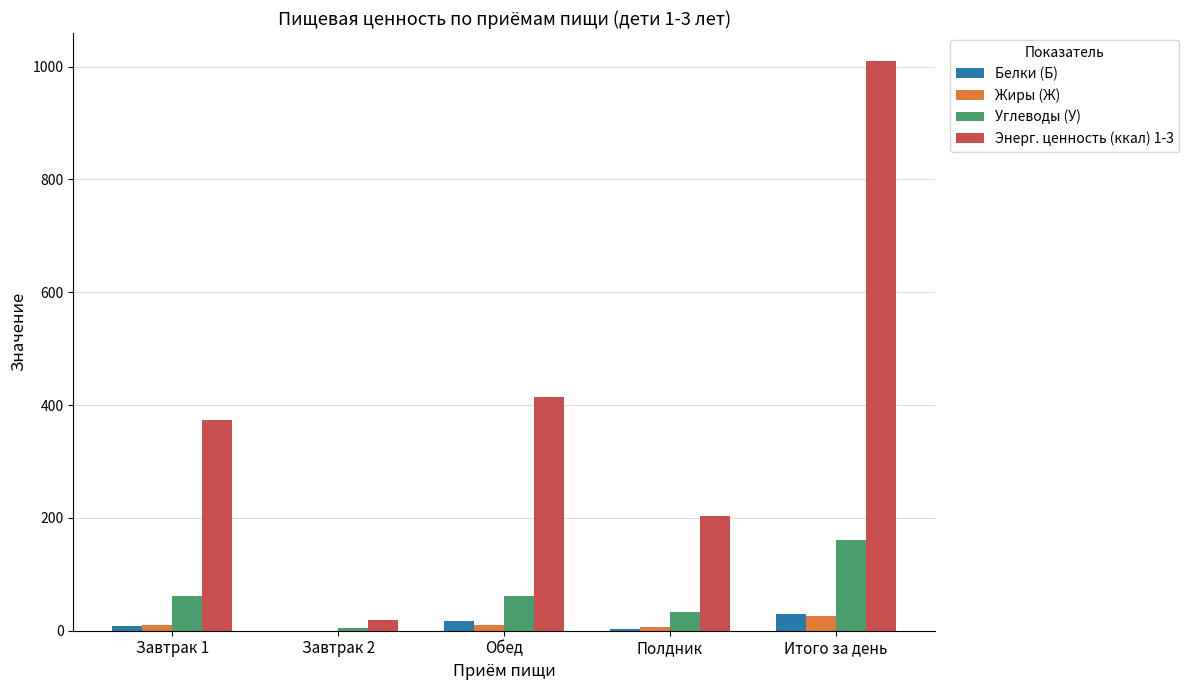

Which label corresponds to the largest value in the chart?

Итого за день